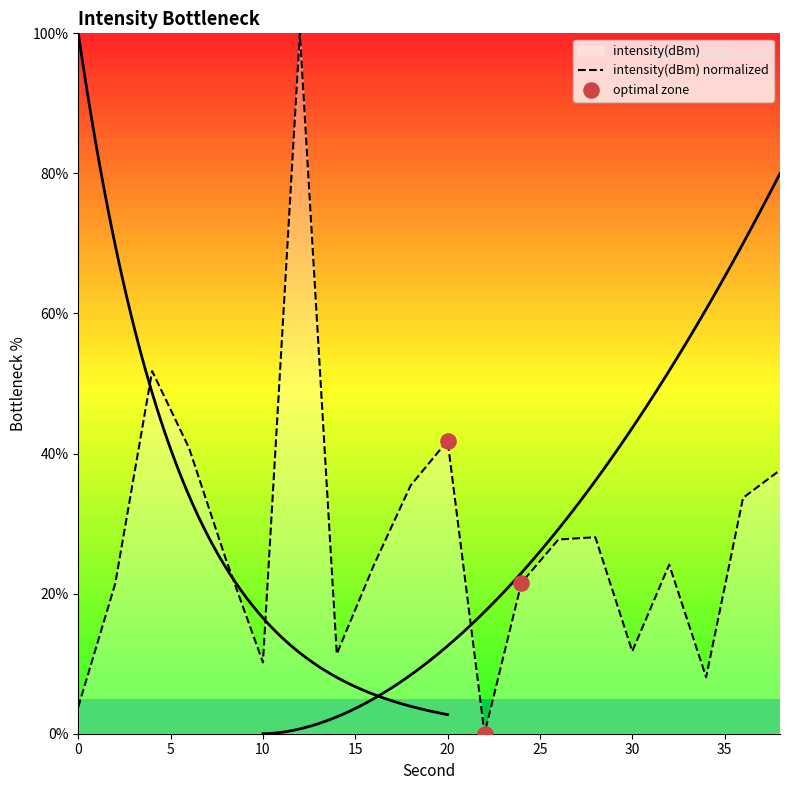

What is the change in value from 20 to 34?

-33.8